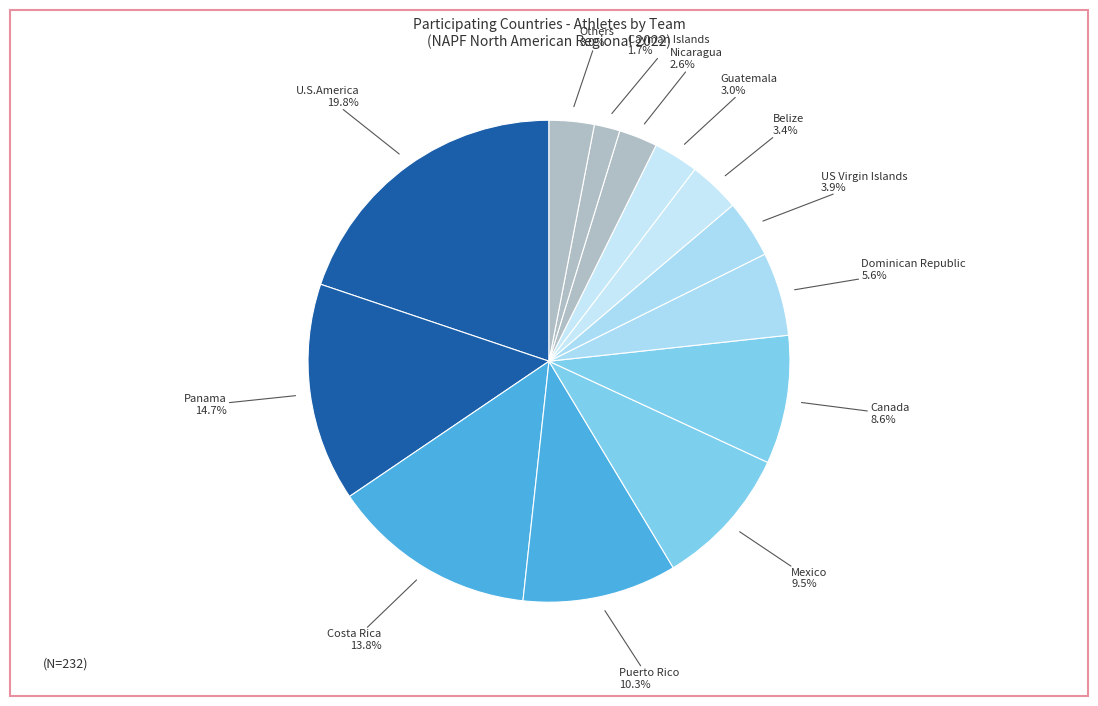

How many segments does this pie chart have?

13